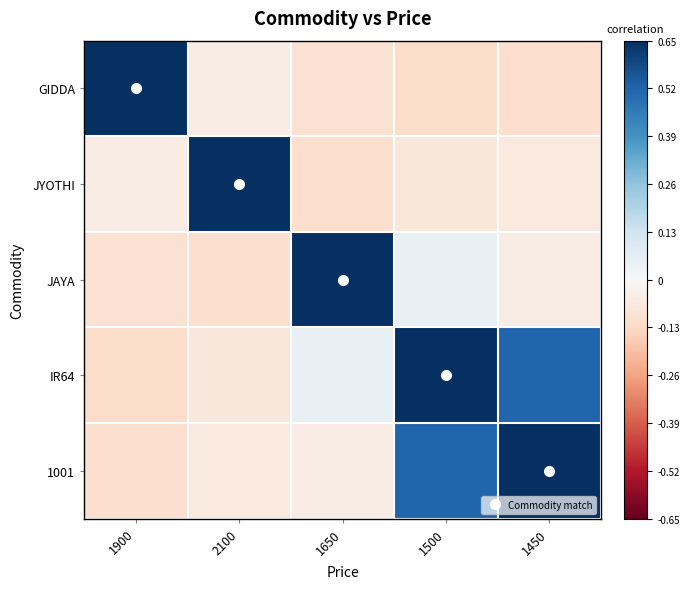

Reading right to left, list all the values displayed in this chart.

GIDDA: 1450=-0.1	1500=-0.1	1650=-0.1	2100=-0.0	1900=0.7
JYOTHI: 1450=-0.1	1500=-0.1	1650=-0.1	2100=0.7	1900=-0.0
JAYA: 1450=-0.0	1500=0.0	1650=0.7	2100=-0.1	1900=-0.1
IR64: 1450=0.5	1500=0.7	1650=0.0	2100=-0.1	1900=-0.1
1001: 1450=0.7	1500=0.5	1650=-0.0	2100=-0.1	1900=-0.1